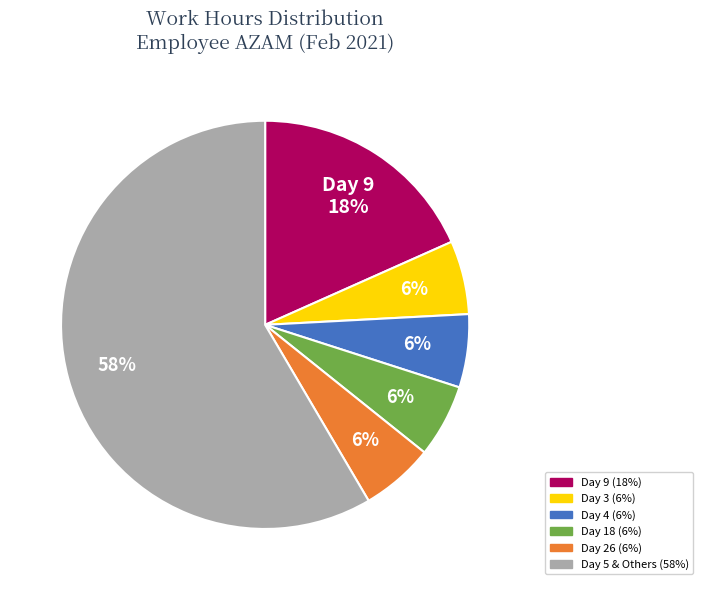

Is there a majority slice in this chart?

Yes